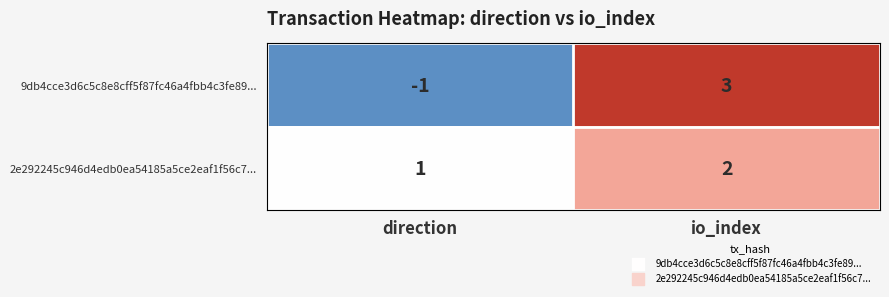

Count the number of categories in the chart.

2